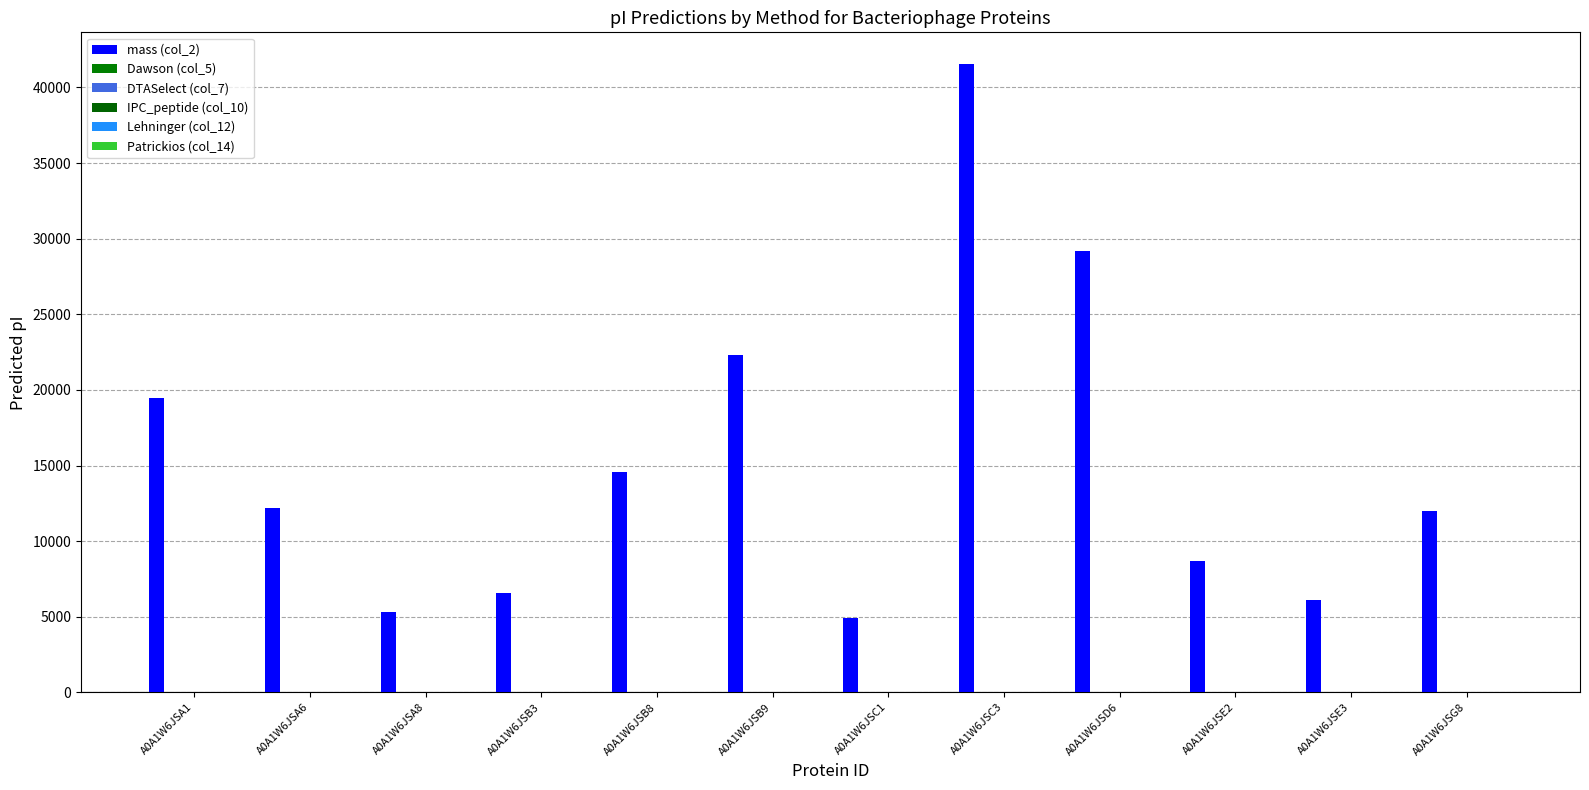

What is the difference between the second highest and minimum values in the DTASelect (col_7) series?

0.8